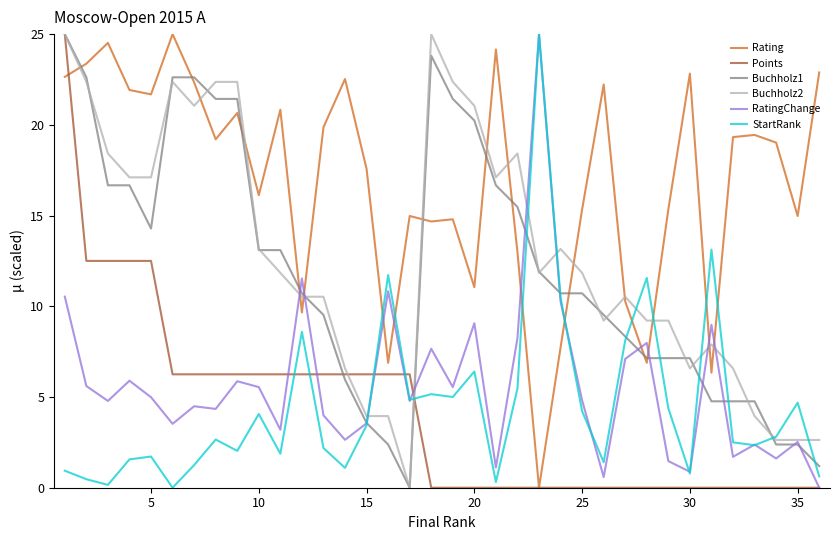

True or false: RatingChange and Buchholz2 intersect in this chart.

True